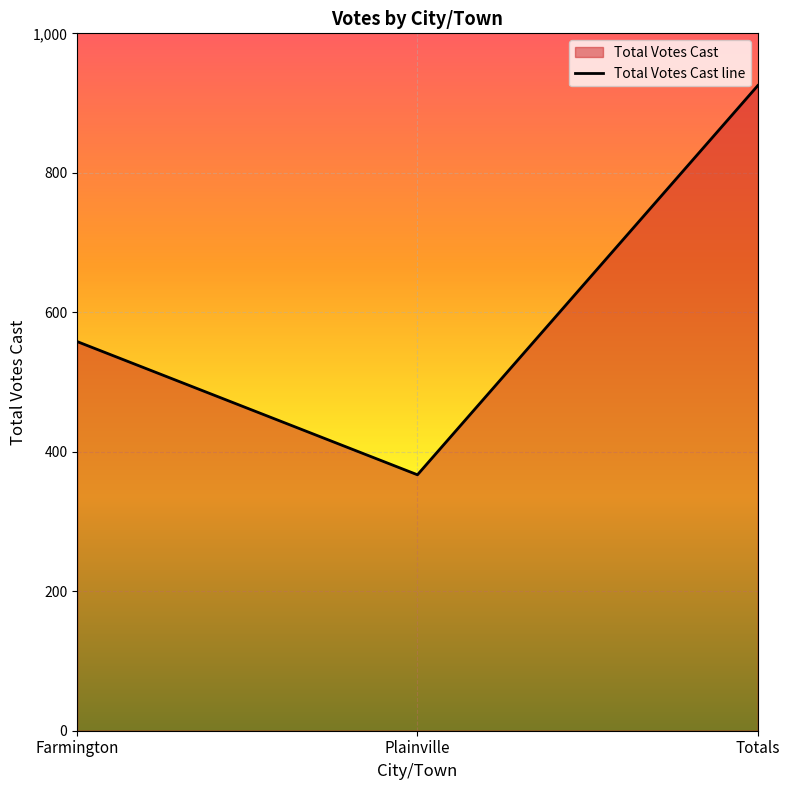

At which category does the chart reach its minimum across all series?

Plainville